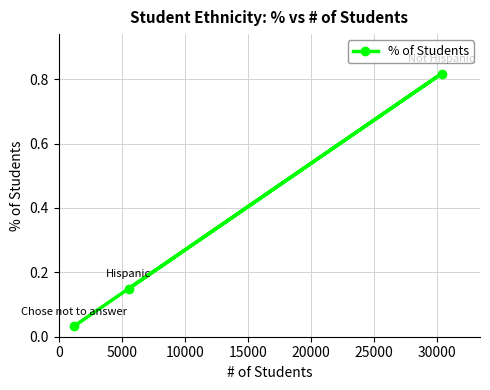

What is the sum of all values?

1.0